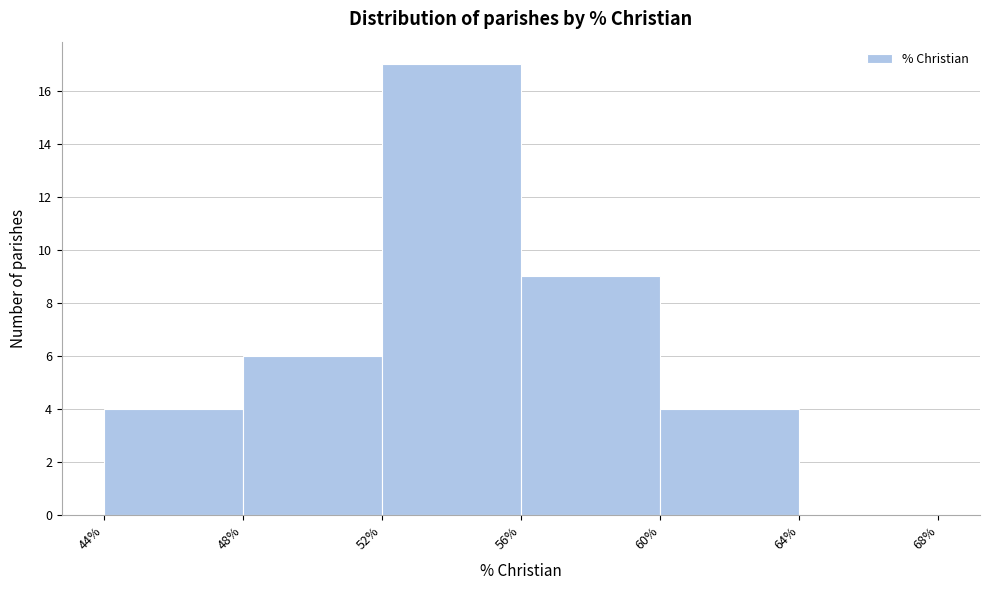

How tall is the bar that spans 44% to 48% on the x-axis? The values are not printed on the chart, so give them approximately, as read against the axis.

4